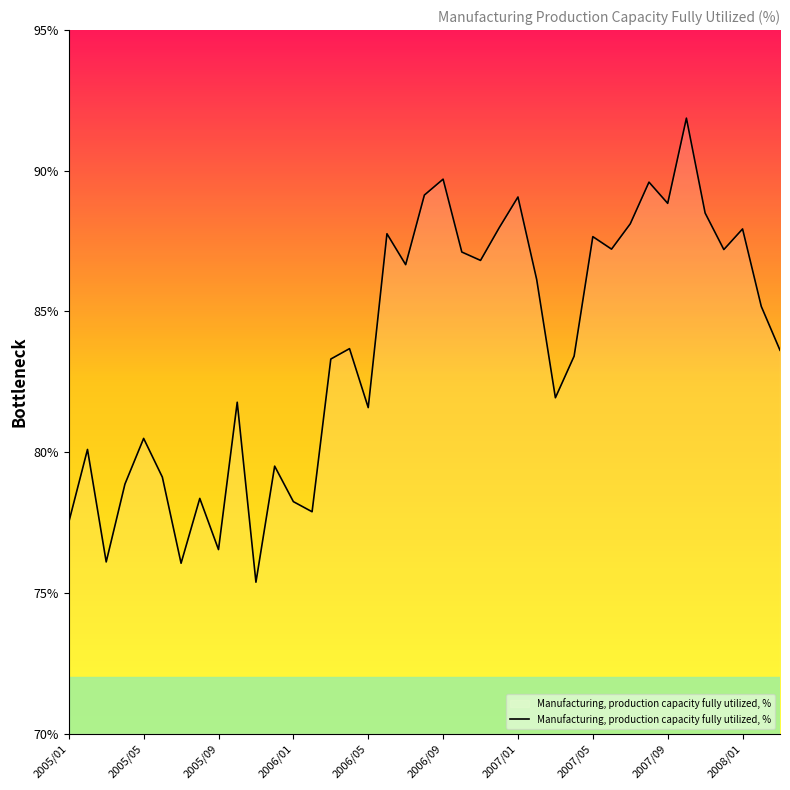

What is the minimum value shown in the chart?

75.4